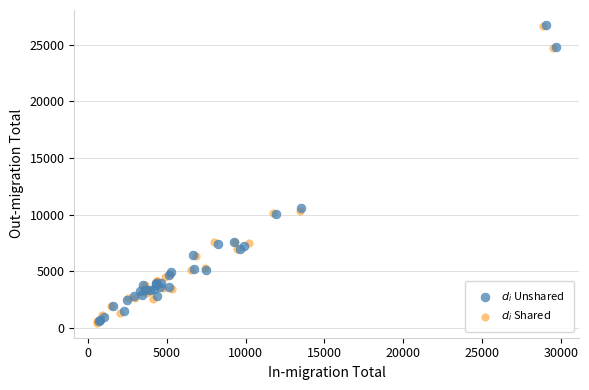

What are all the series names shown in the legend?

$d_i$ Unshared, $d_i$ Shared